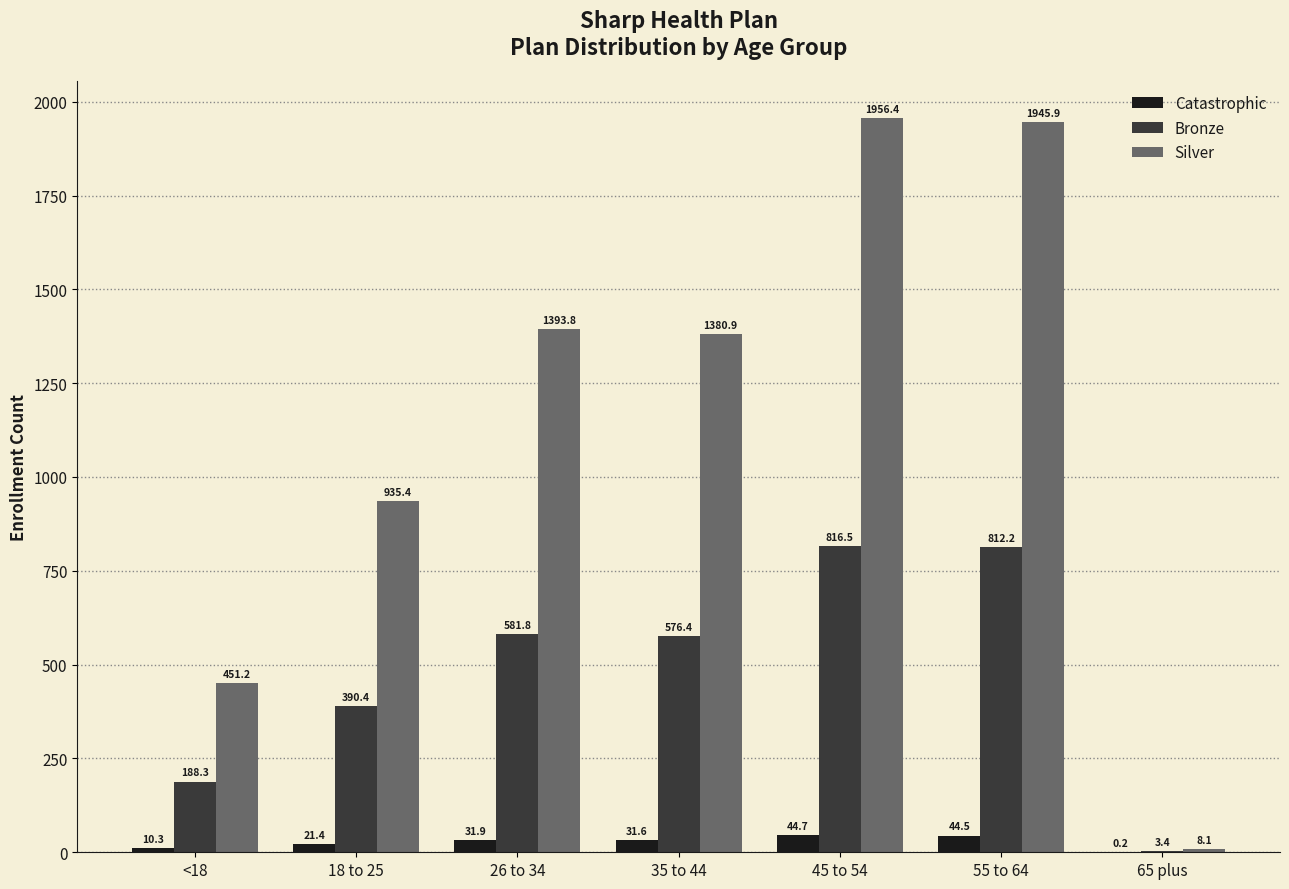

At which label is Bronze closest to 409?

18 to 25